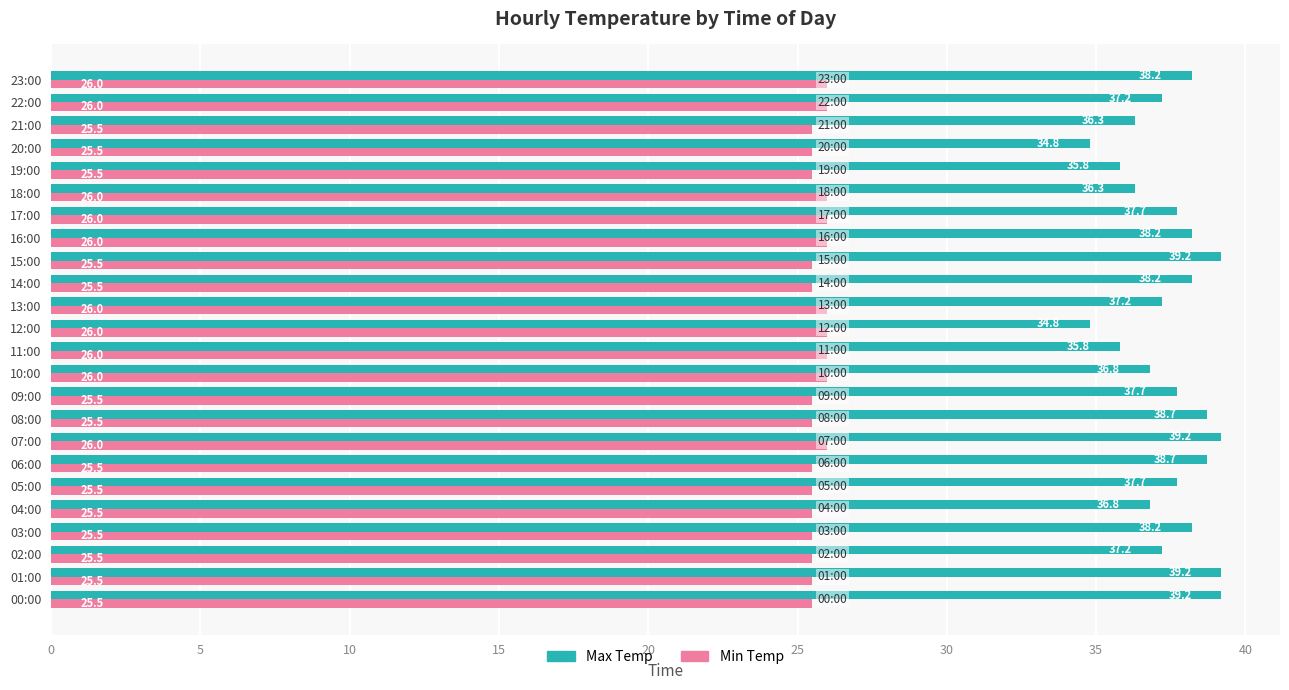

What is the difference between the highest and lowest values at 21:00?

10.8